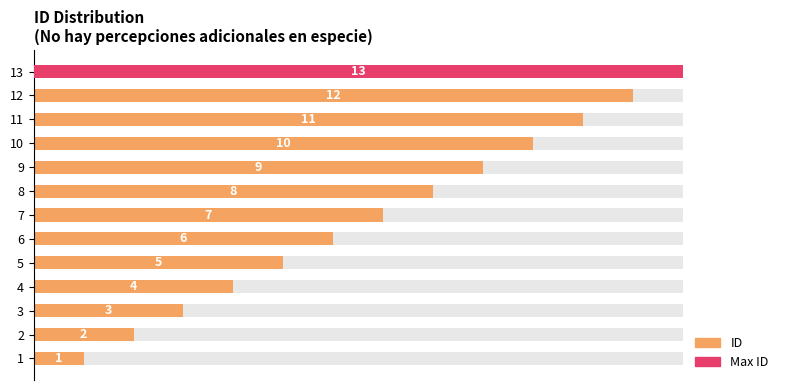

Where is the data nearest to the value 53?

7